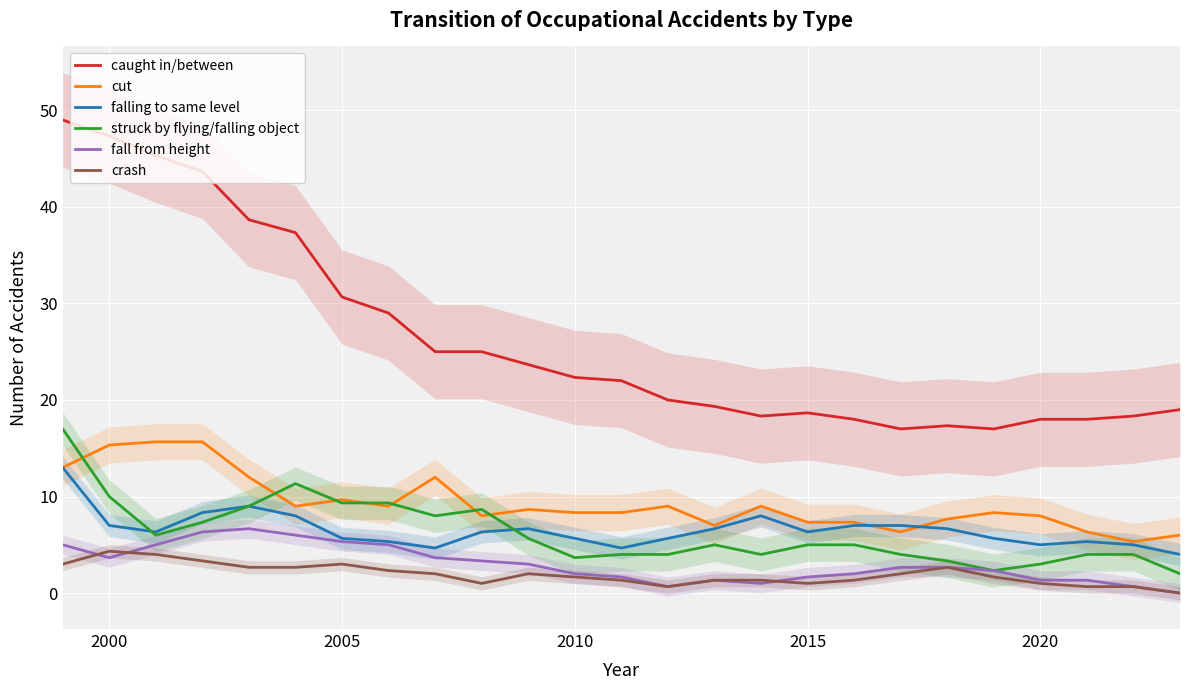

What is the highest value of the fall from height series?

6.7